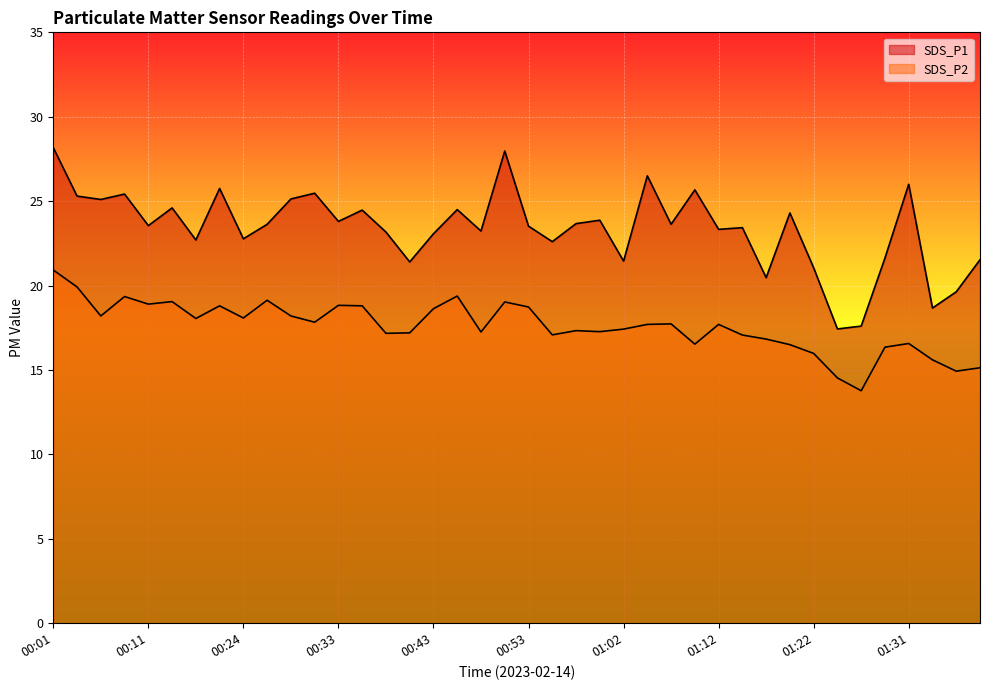

Reading left to right, what are all the values shown in this chart?

SDS_P1: 28.2	25.3	25.1	25.4	23.6	24.6	22.7	25.8	22.8	23.6	25.1	25.5	23.8	24.5	23.2	21.4	23.1	24.5	23.2	28.0	23.5	22.6	23.7	23.9	21.4	26.5	23.6	25.7	23.3	23.4	20.5	24.3	21.1	17.4	17.6	21.6	26.0	18.7	19.6	21.5
SDS_P2: 20.9	19.9	18.2	19.4	18.9	19.1	18.1	18.8	18.1	19.1	18.2	17.8	18.8	18.8	17.2	17.2	18.6	19.4	17.2	19.0	18.7	17.1	17.3	17.3	17.4	17.7	17.7	16.5	17.7	17.1	16.8	16.5	16.0	14.5	13.8	16.4	16.6	15.6	14.9	15.1